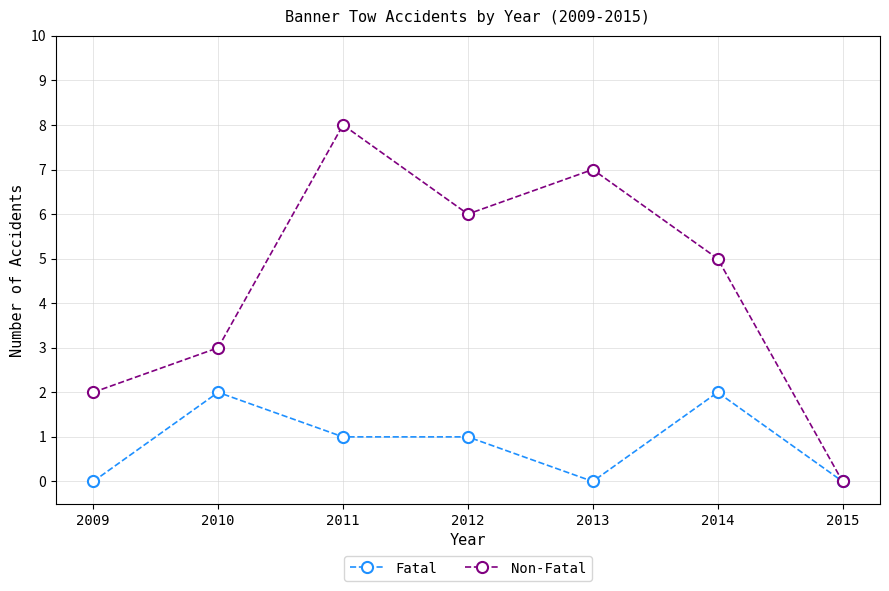

How many interior local peaks does the Non-Fatal series have?

2